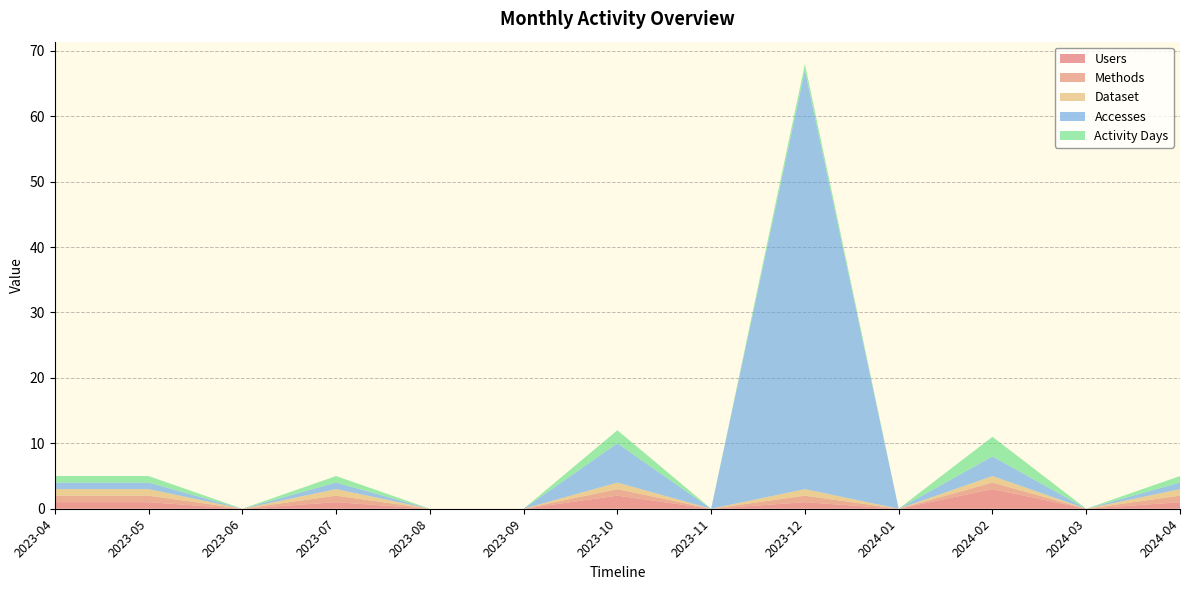

Reading left to right, what are all the values shown in this chart?

Users: 1	1	0	1	0	0	2	0	1	0	3	0	1
Methods: 1	1	0	1	0	0	1	0	1	0	1	0	1
Dataset: 1	1	0	1	0	0	1	0	1	0	1	0	1
Accesses: 1	1	0	1	0	0	6	0	64	0	3	0	1
Activity Days: 1	1	0	1	0	0	2	0	1	0	3	0	1